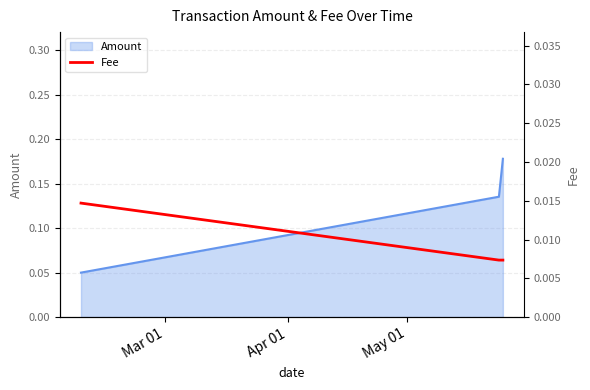

Count the Amount values in the range 0 to 1.

3